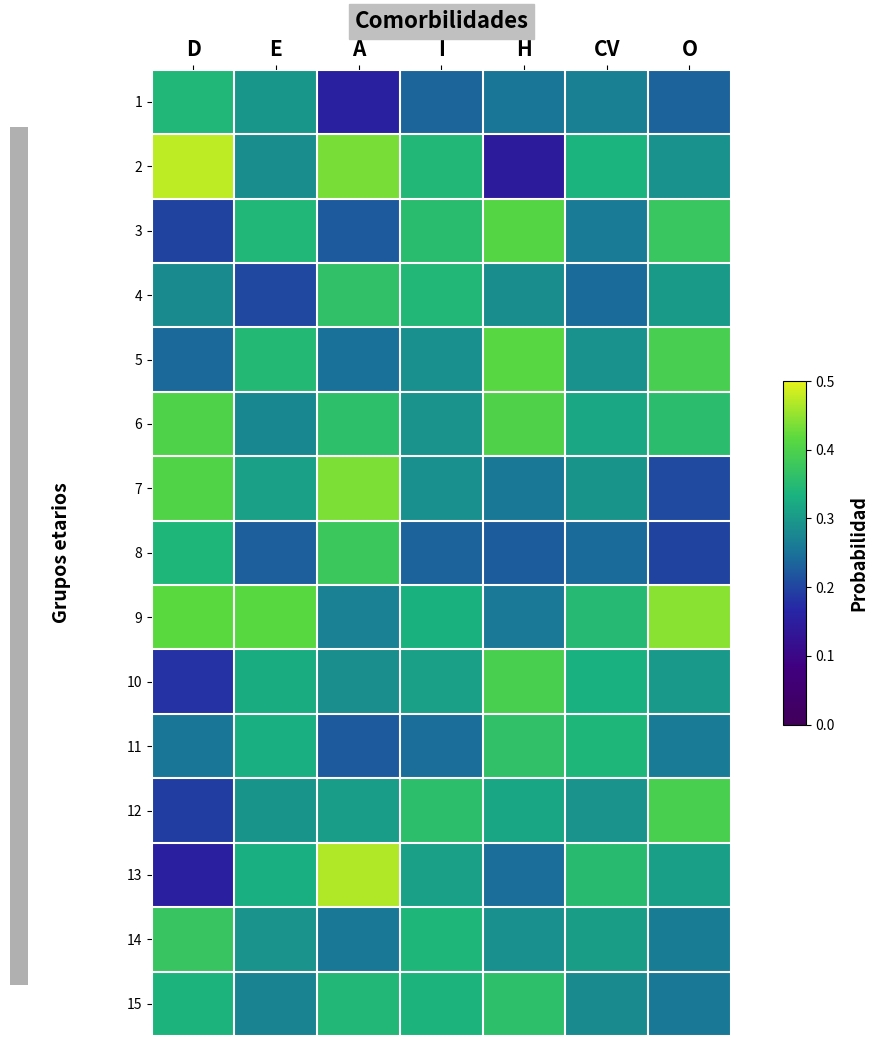

What is the total value across all series at H?

754.1